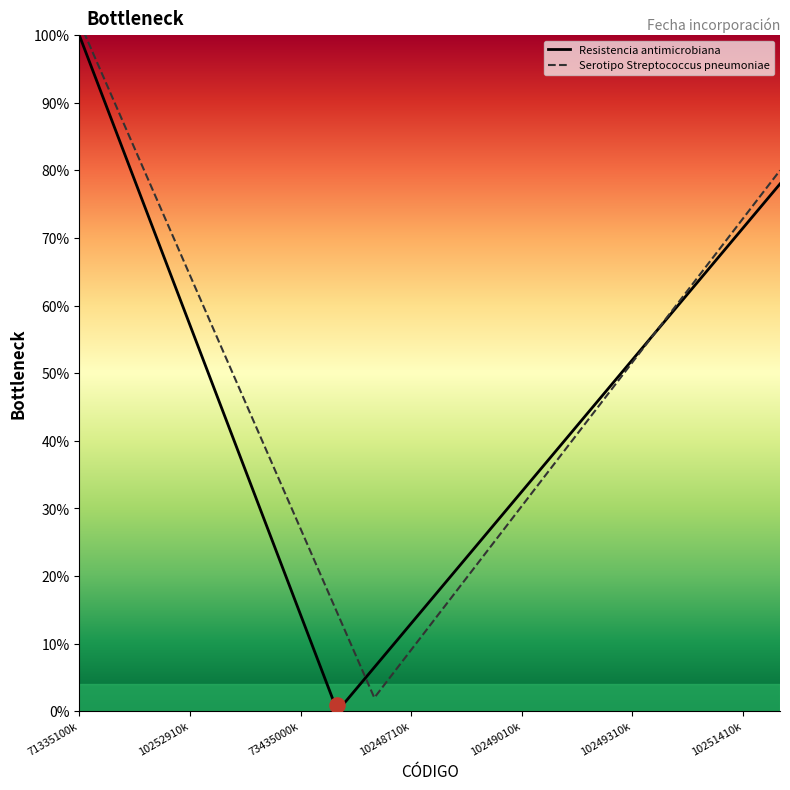

At how many categories does at least one series exceed 31?

14